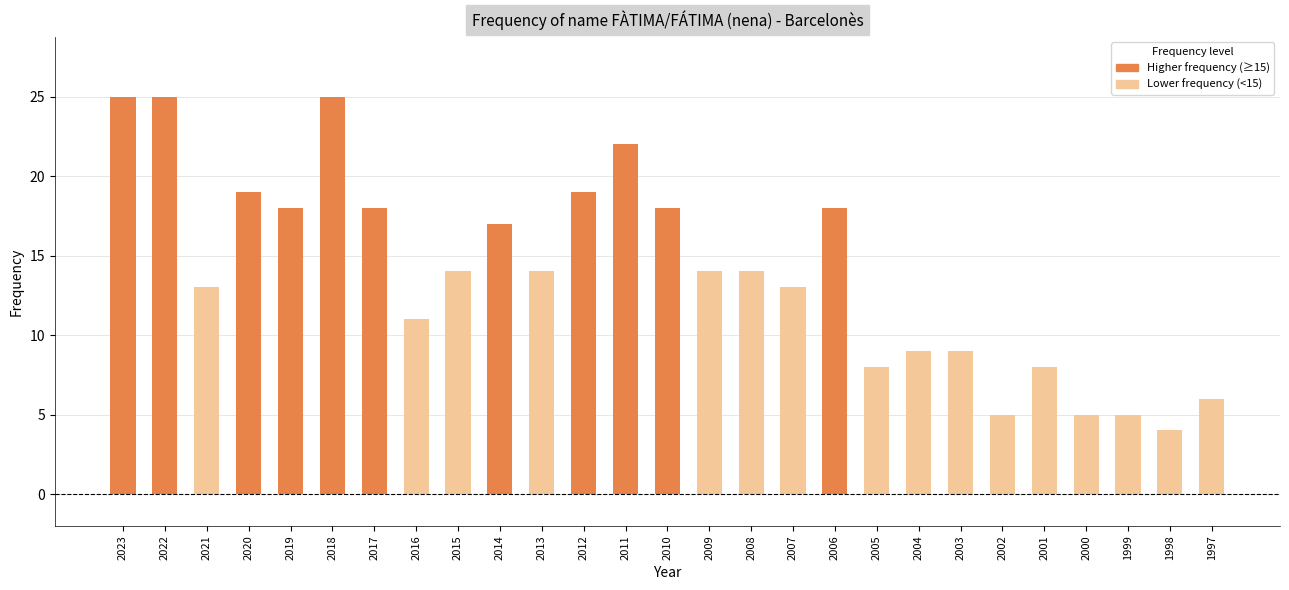

What is the minimum value shown in the chart?

4